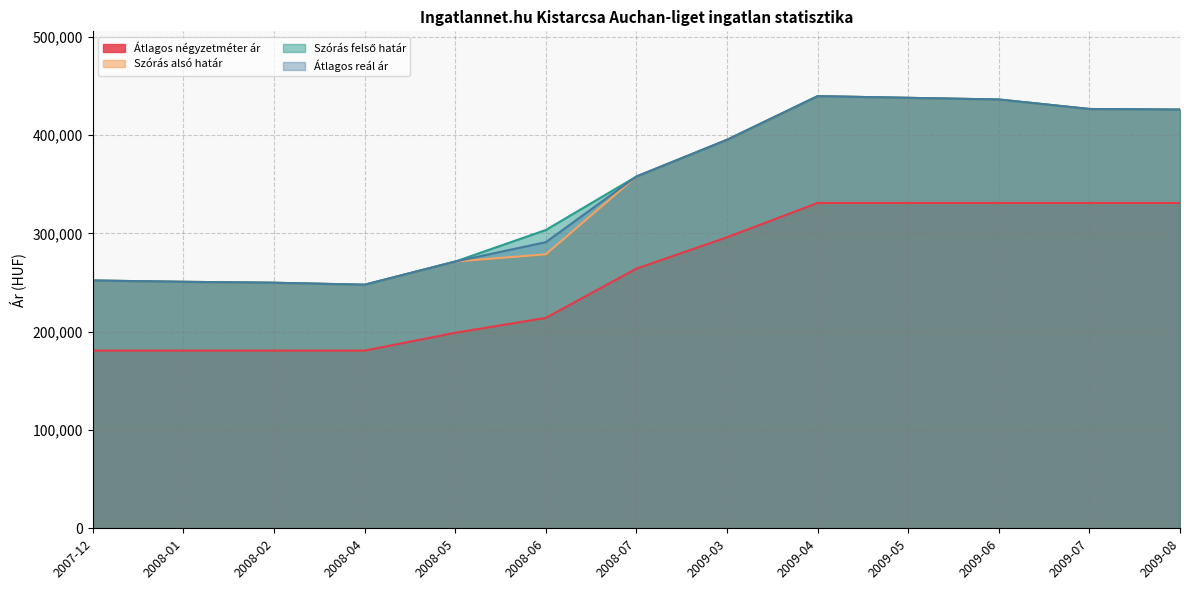

Which category has the highest value in the Átlagos reál ár series?

2009-04